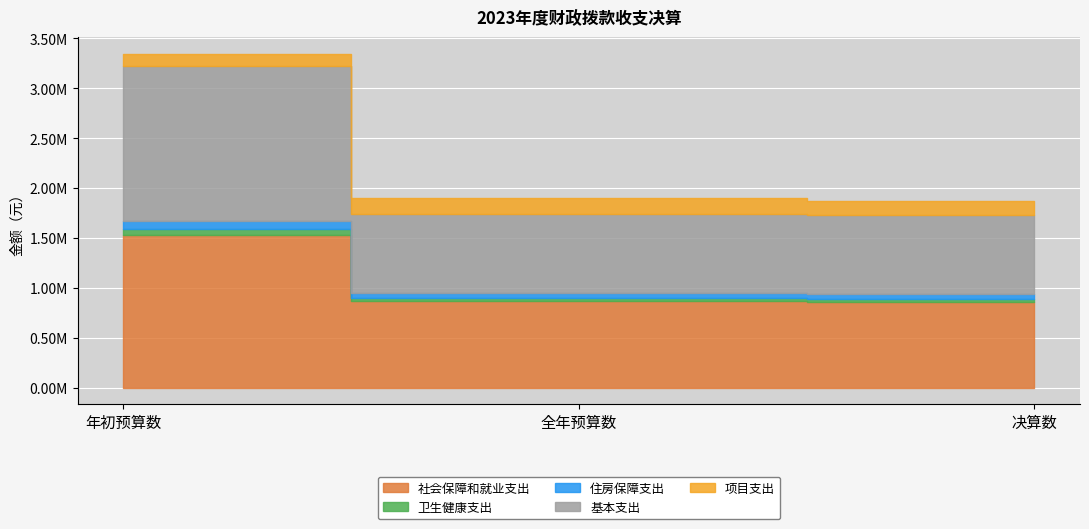

Which series changed the most between 年初预算数 and 全年预算数?

基本支出